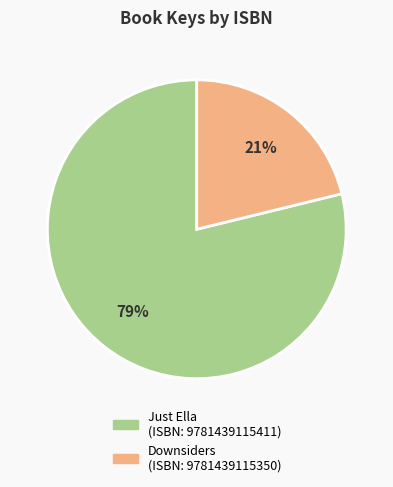

Does any single category account for the majority?

Yes